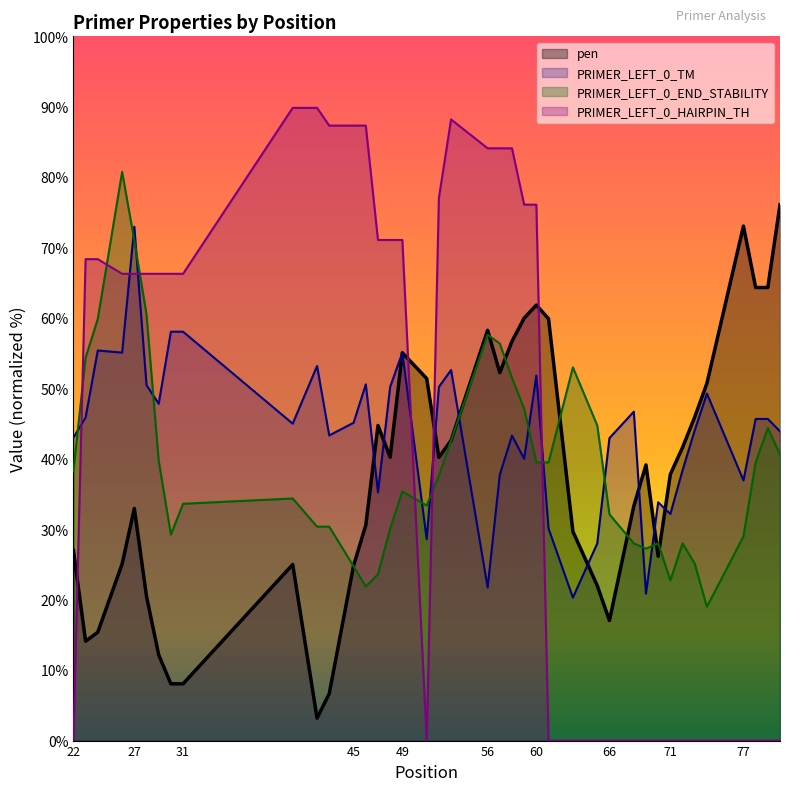

What is the difference between the highest and lowest values at 78?

64.3